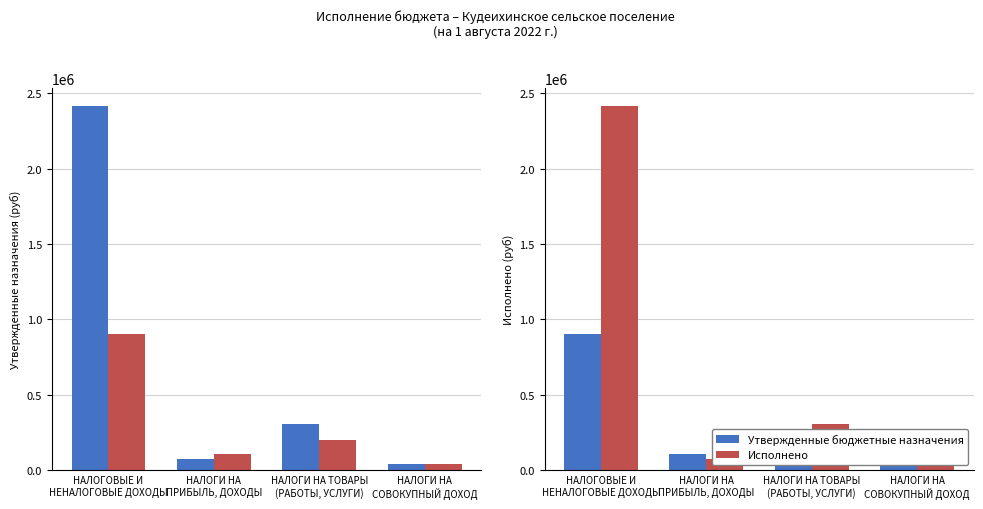

What is the maximum value for Исполнено?

2412052.2